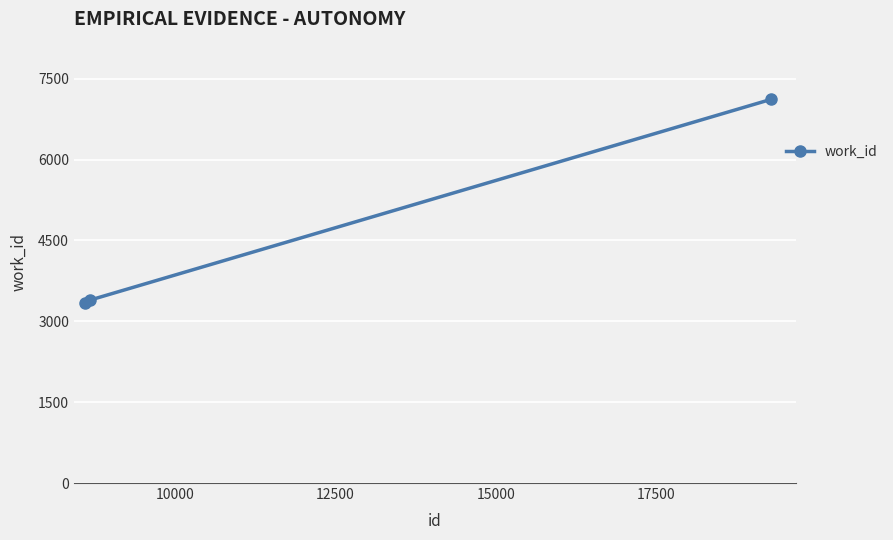

How many distinct data groups are displayed?

1